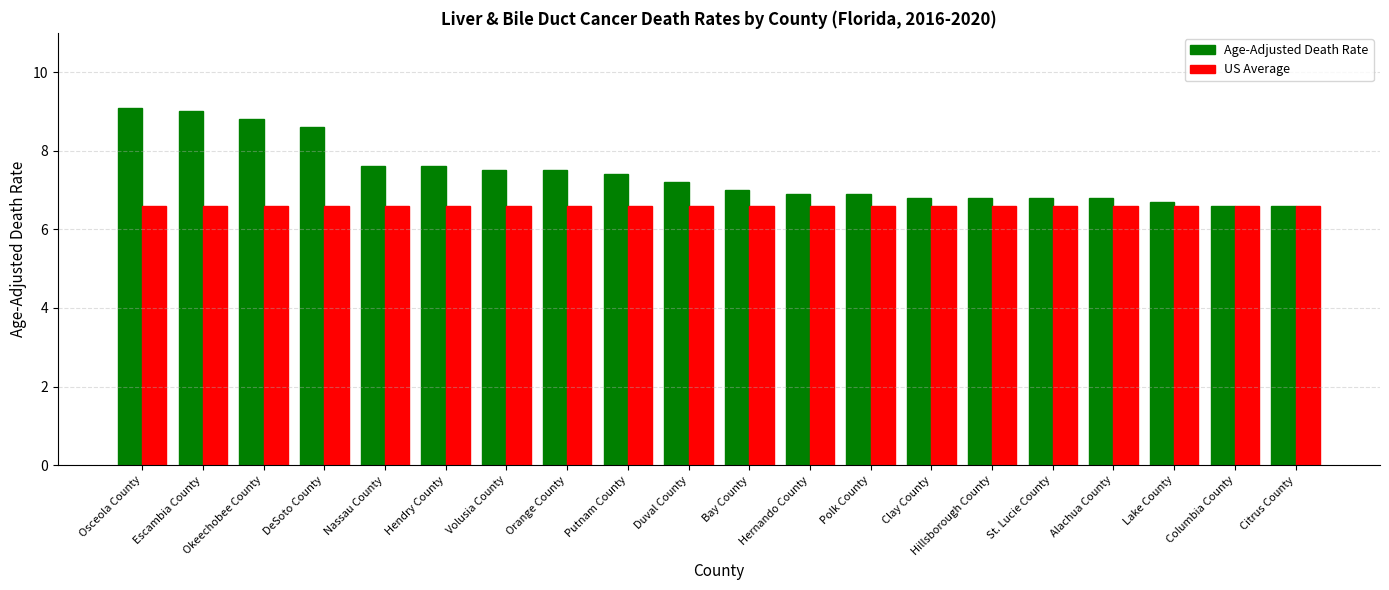

List the series in order of their overall mean, lowest first.

US Average, Age-Adjusted Death Rate